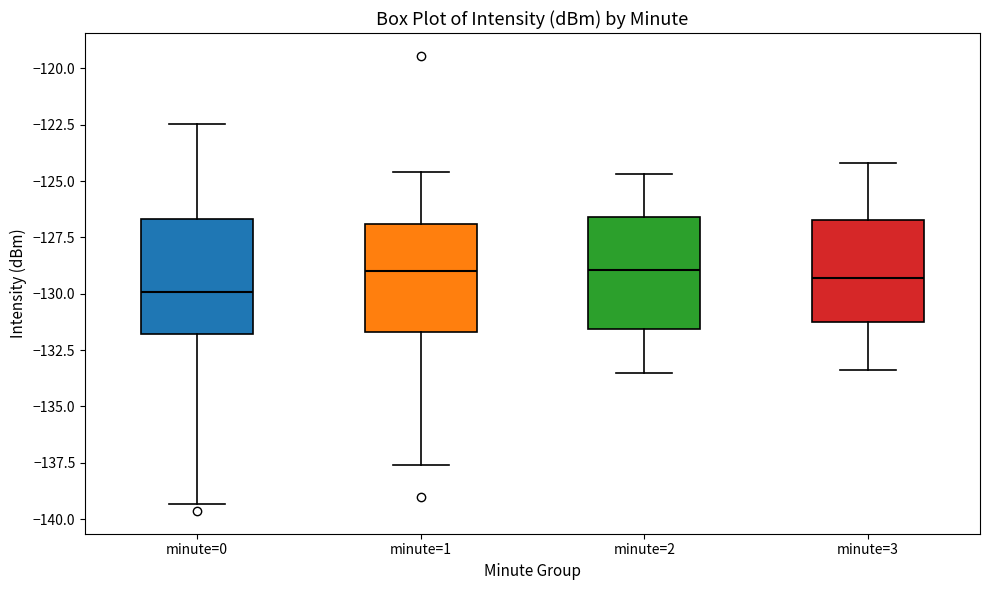

Where is the lower edge of the box for minute=2 on the y-axis? The values are not printed on the chart, so give them approximately, as read against the axis.

-131.5